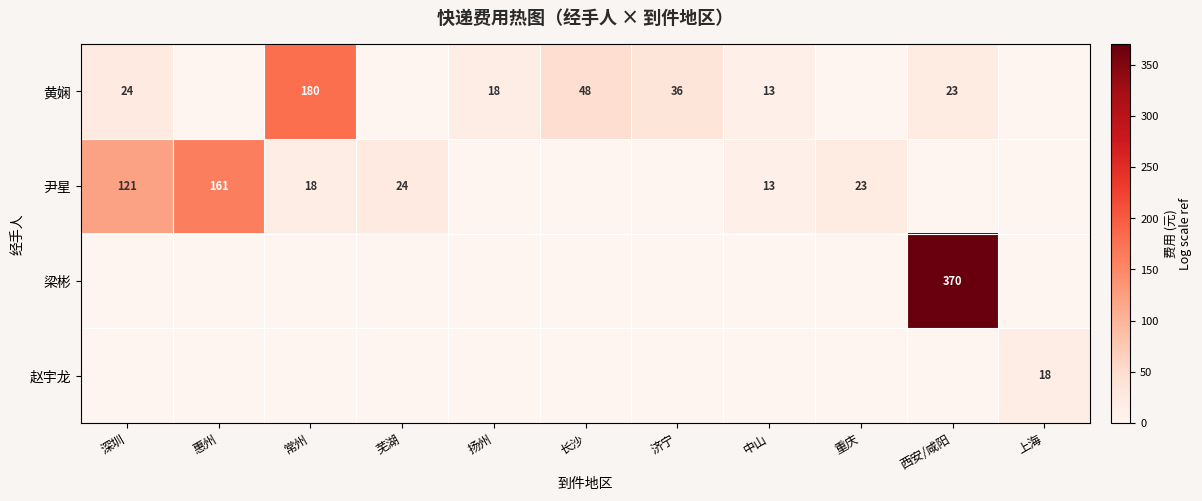

Is it true that 尹星 equals 23 at 重庆?

True